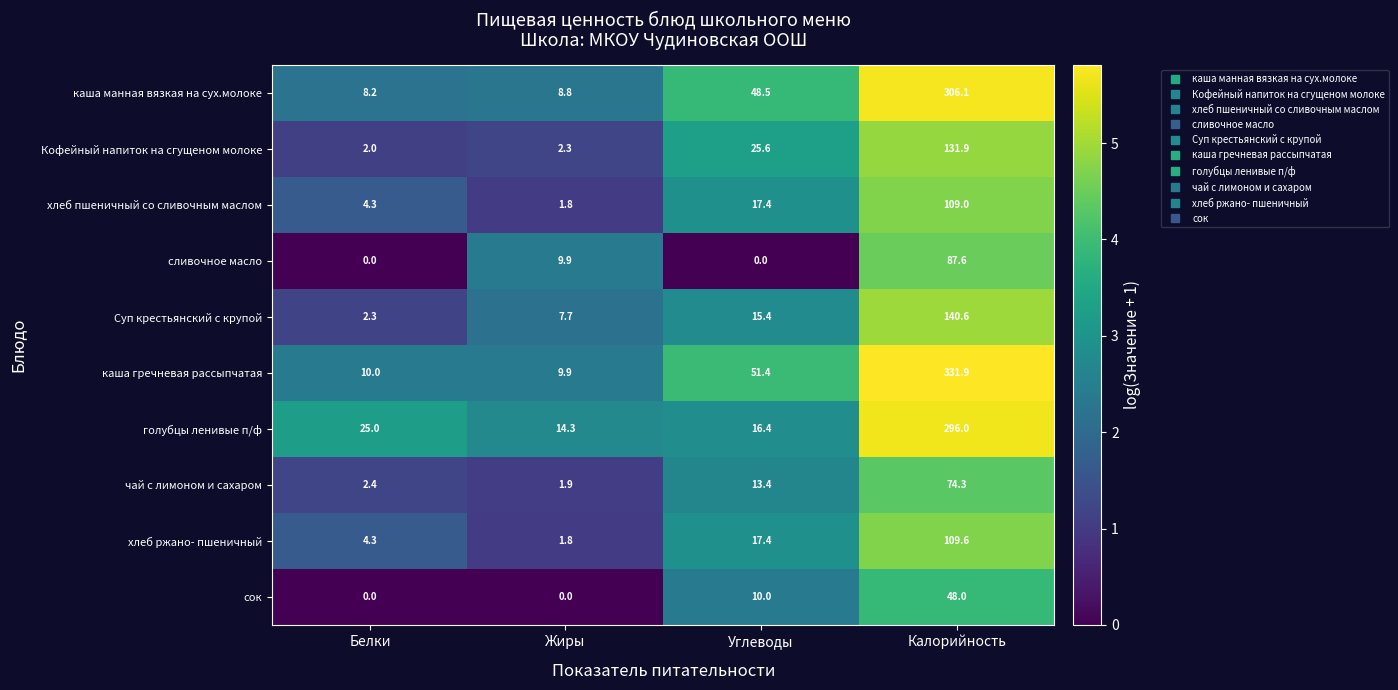

How many distinct data groups are displayed?

10